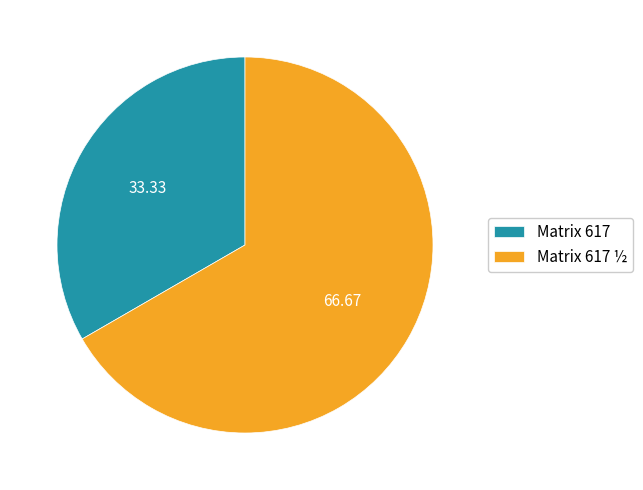

Rank the categories by value from highest to lowest.

Matrix 617 ½, Matrix 617